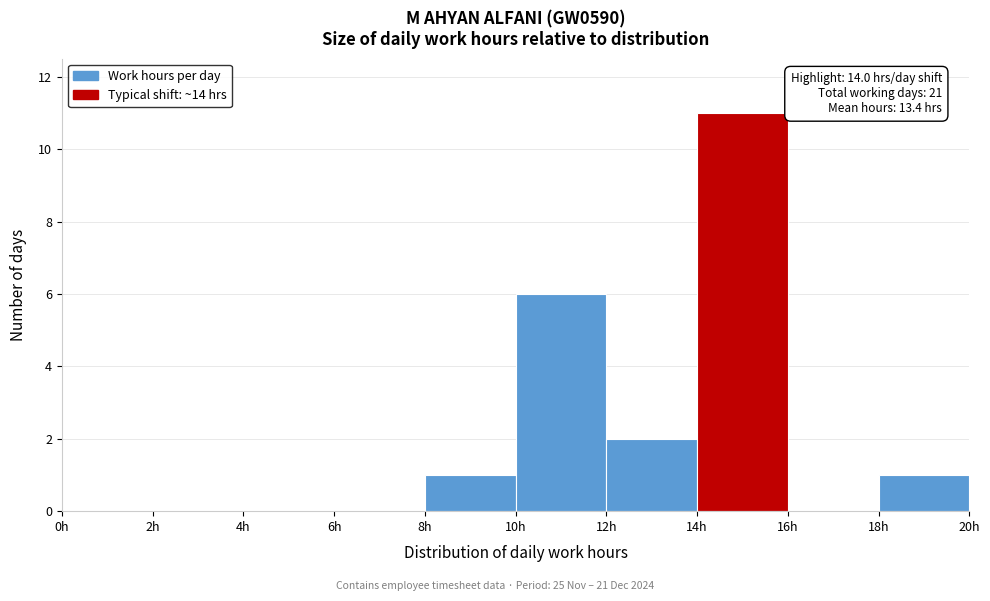

Over which range of the x-axis is the bar tallest?

14 to 16